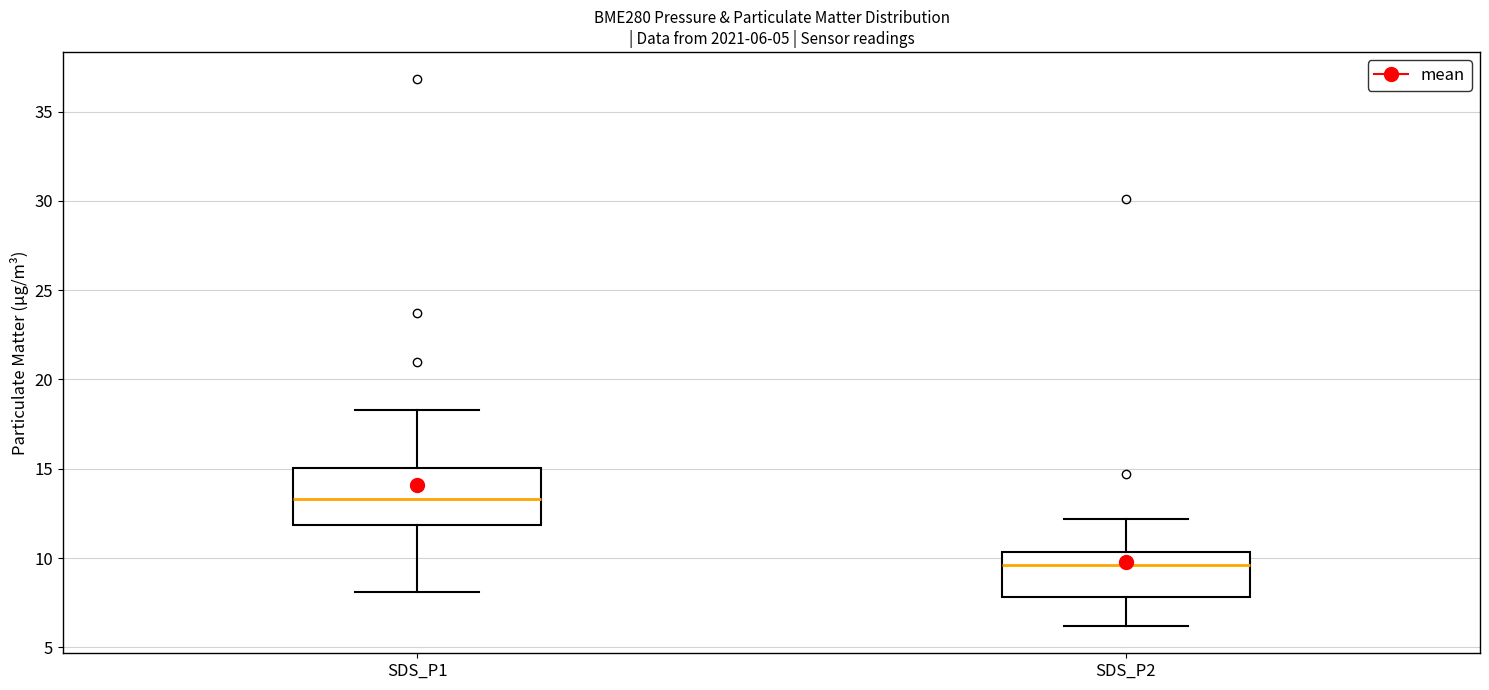

Which box's median line is the lowest?

SDS_P2